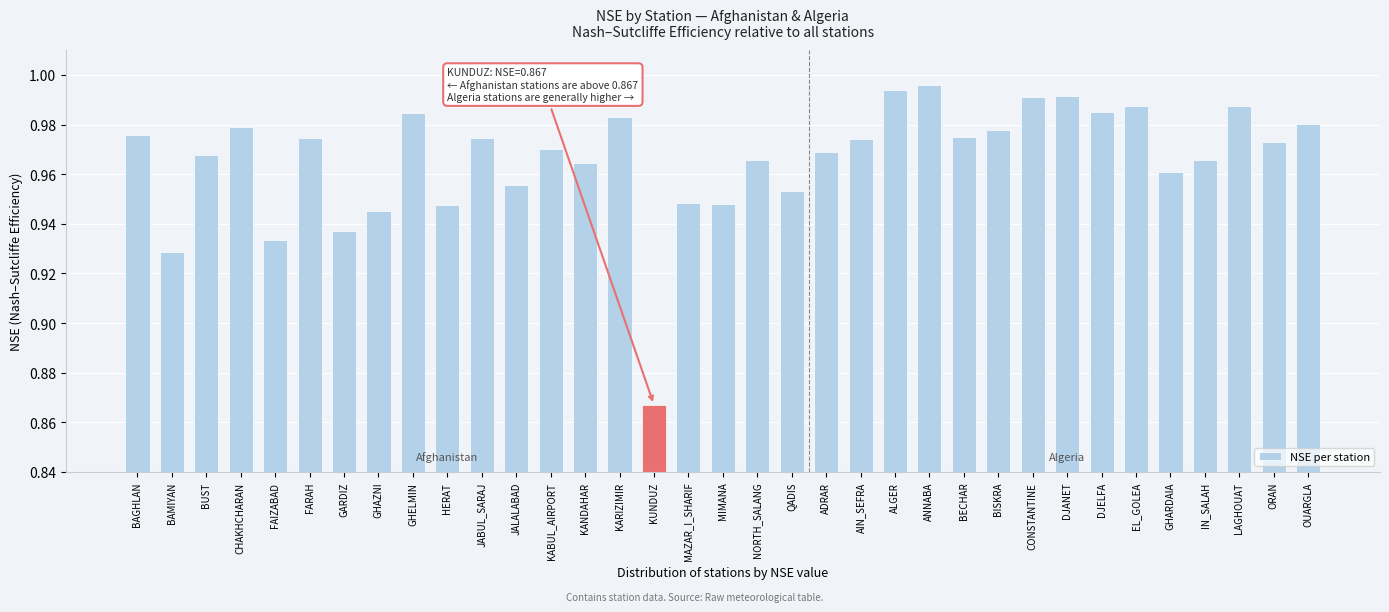

Which category has the lowest value across all series?

KUNDUZ